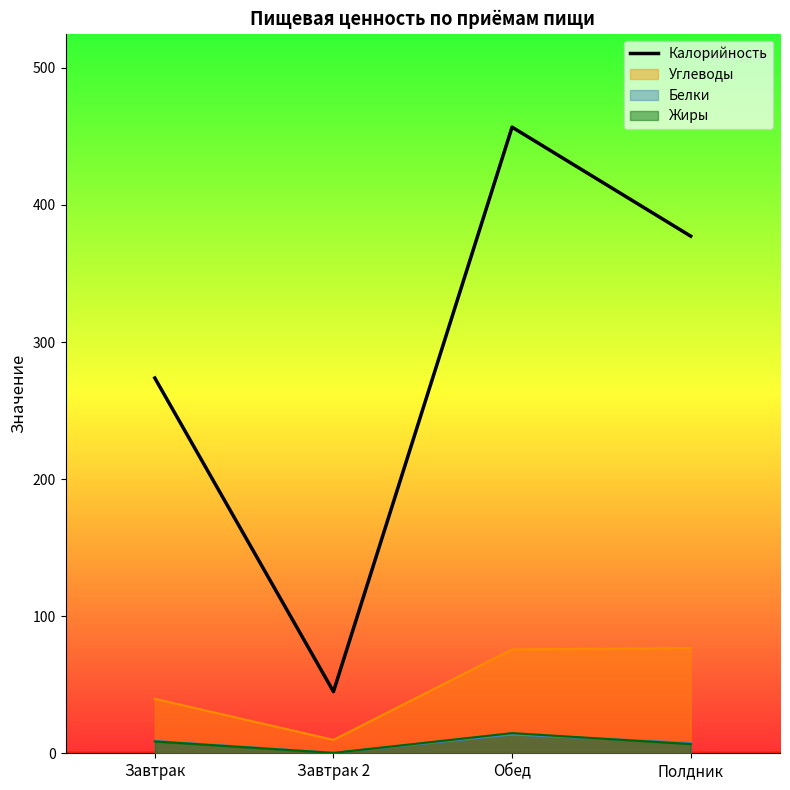

Reading right to left, what are all the values shown in this chart?

Полдник=377.3	Обед=456.8	Завтрак 2=45.0	Завтрак=273.8